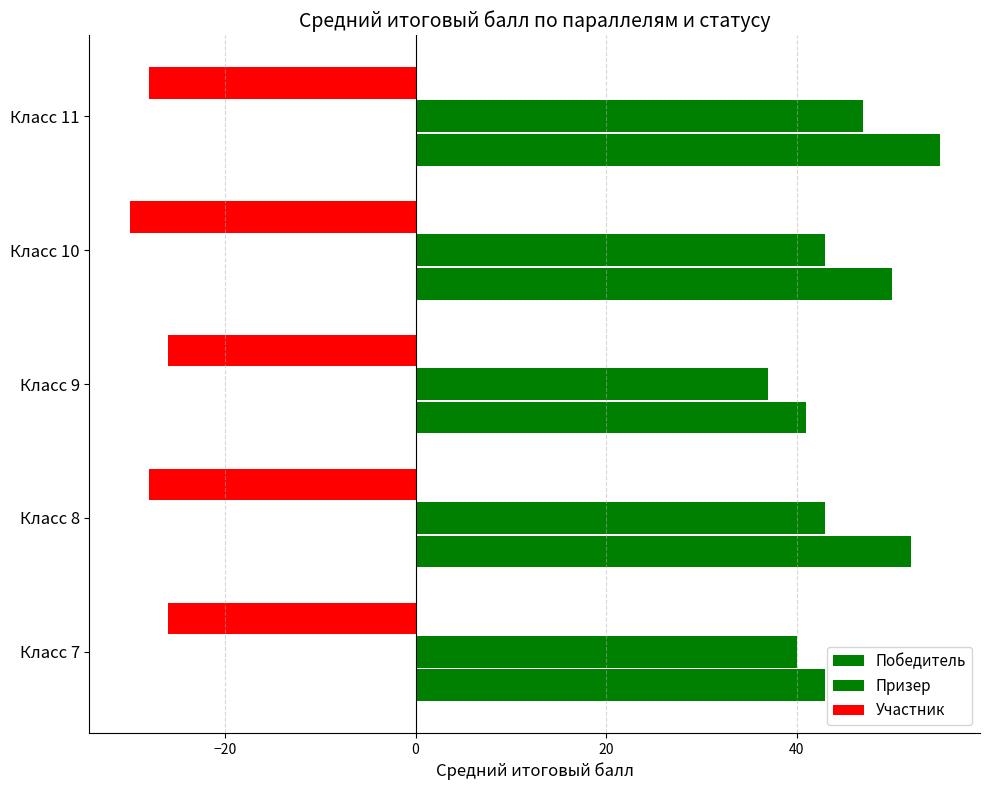

Which series has the largest total across all categories?

Победитель